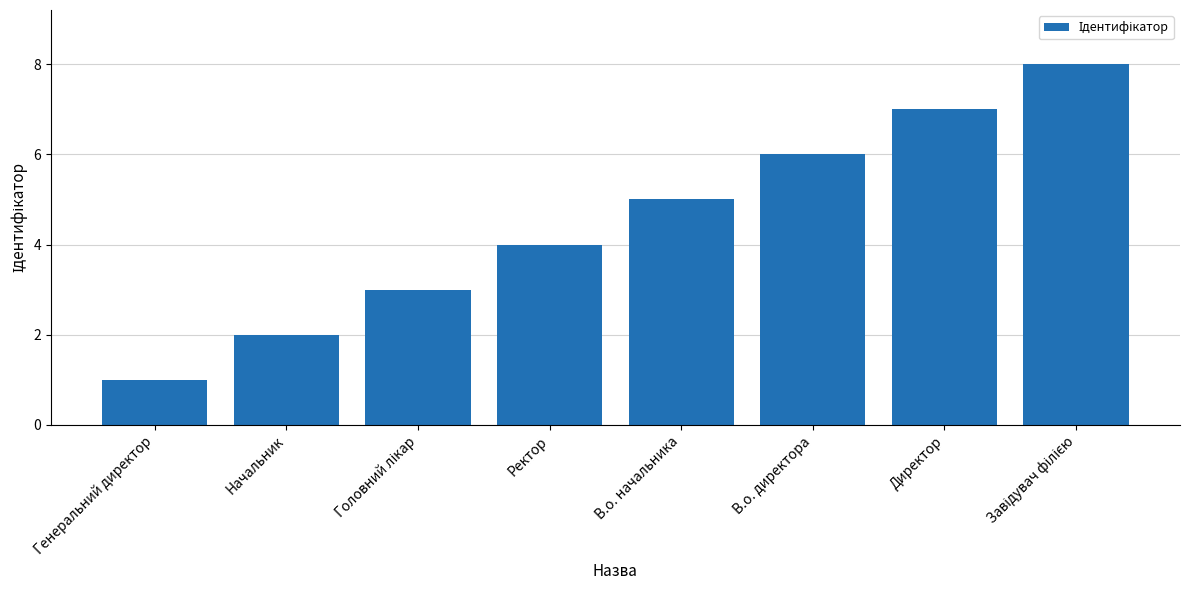

Is it true that the value at Директор is 13?

False